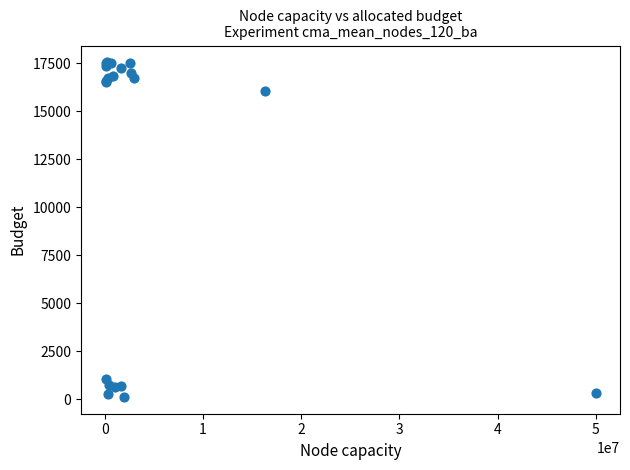

What Y value in the scatter plot is closest to 8837?

16063